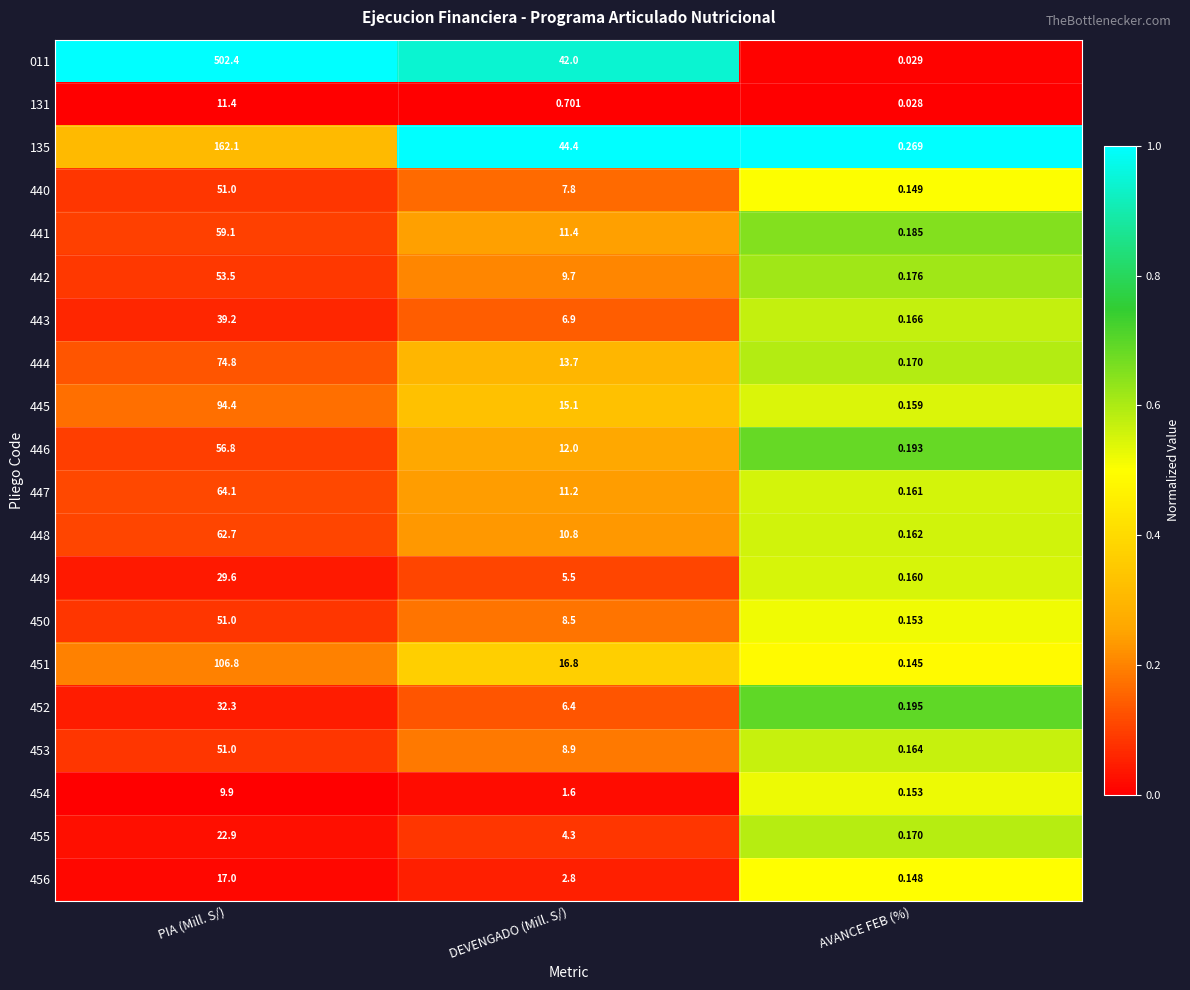

At which label does 442 first exceed 9?

PIA (Mill. S/)